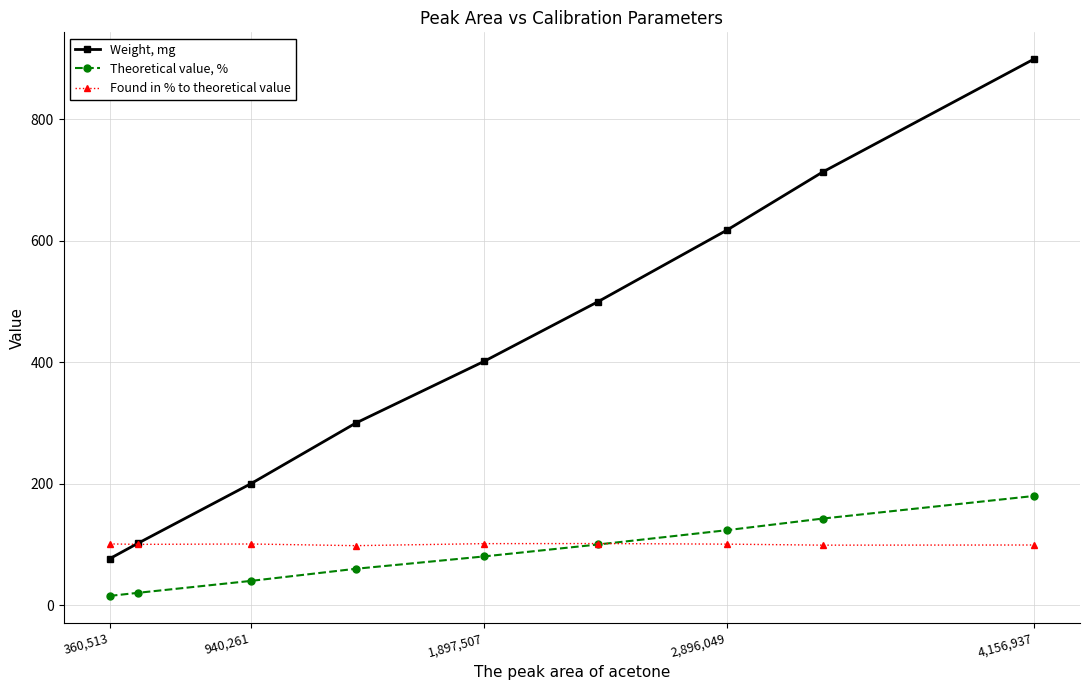

True or false: Weight, mg has more than 2 interior local peaks.

False